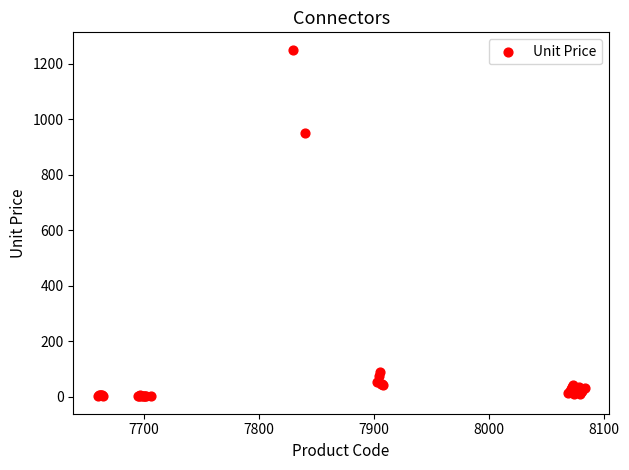

What Y value in the scatter plot is closest to 626?

950